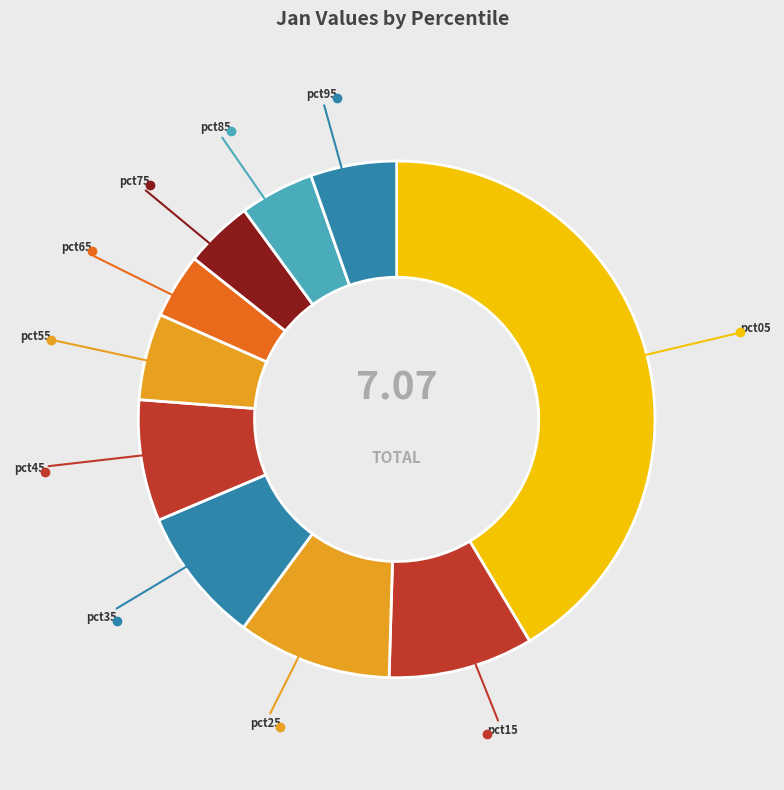

Which slice is the largest?

pct05